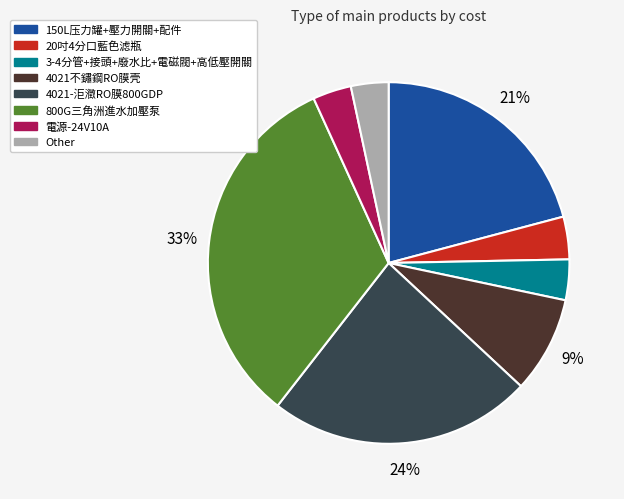

To the nearest percent, what portion does 4021不鏽鋼RO膜壳 represent?

9%